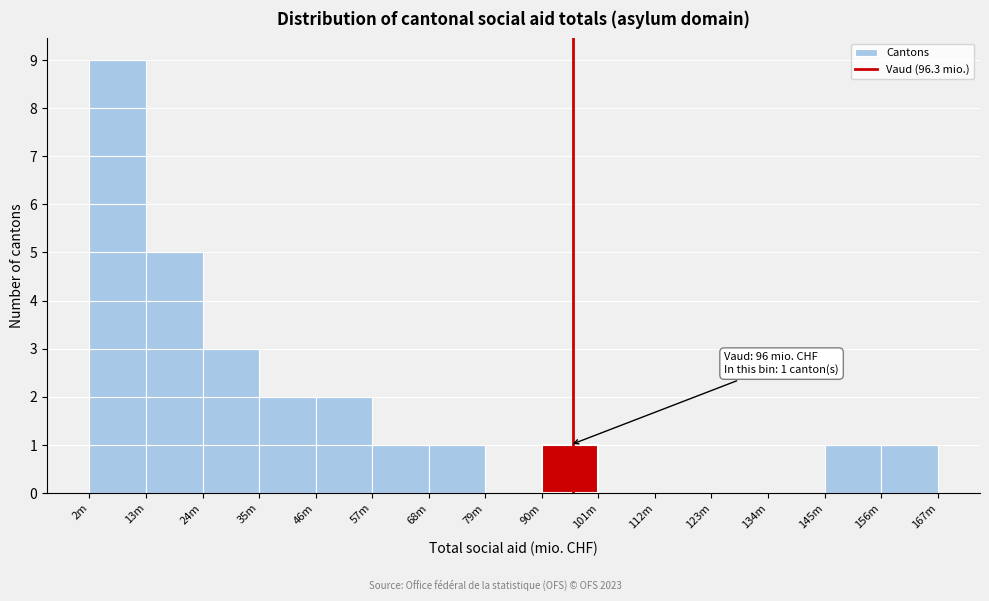

Reading left to right, list all the values displayed in this chart.

2m=9	13m=5	24m=3	35m=2	46m=2	57m=1	68m=1	79m=0	90m=1	101m=0	112m=0	123m=0	134m=0	145m=1	156m=1